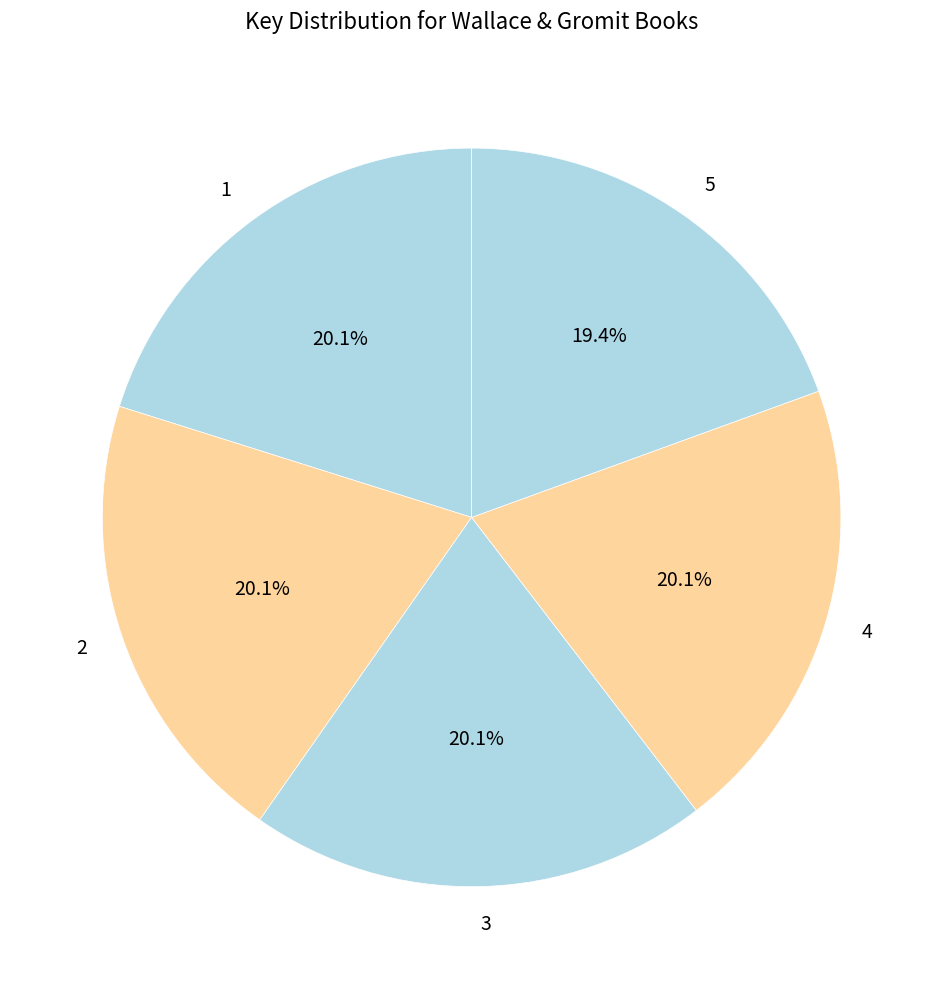

Which slice is the smallest?

5